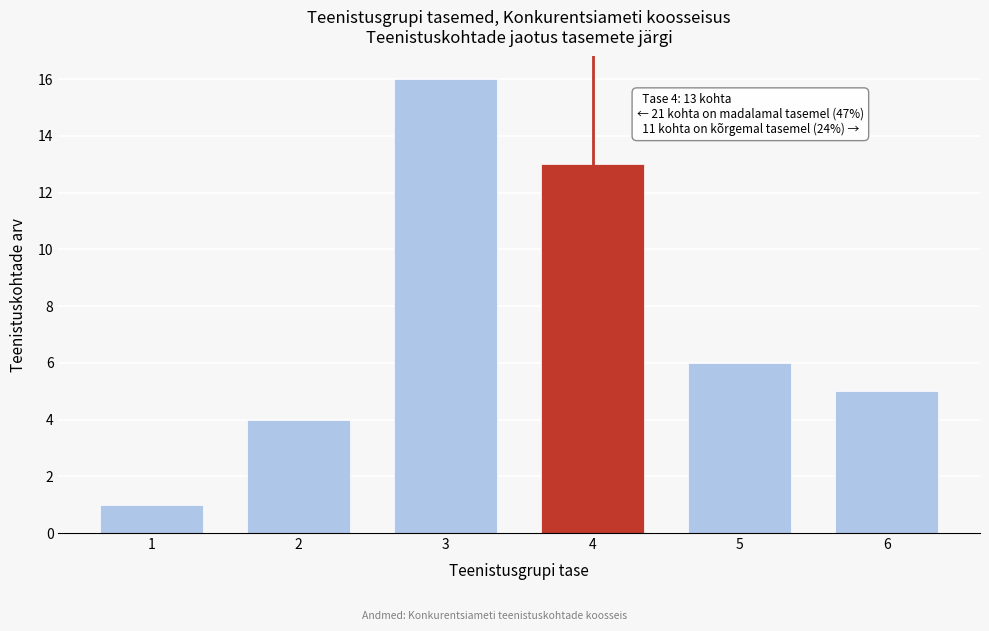

Reading right to left, transcribe all the data shown in this chart.

6=5	5=6	4=13	3=16	2=4	1=1